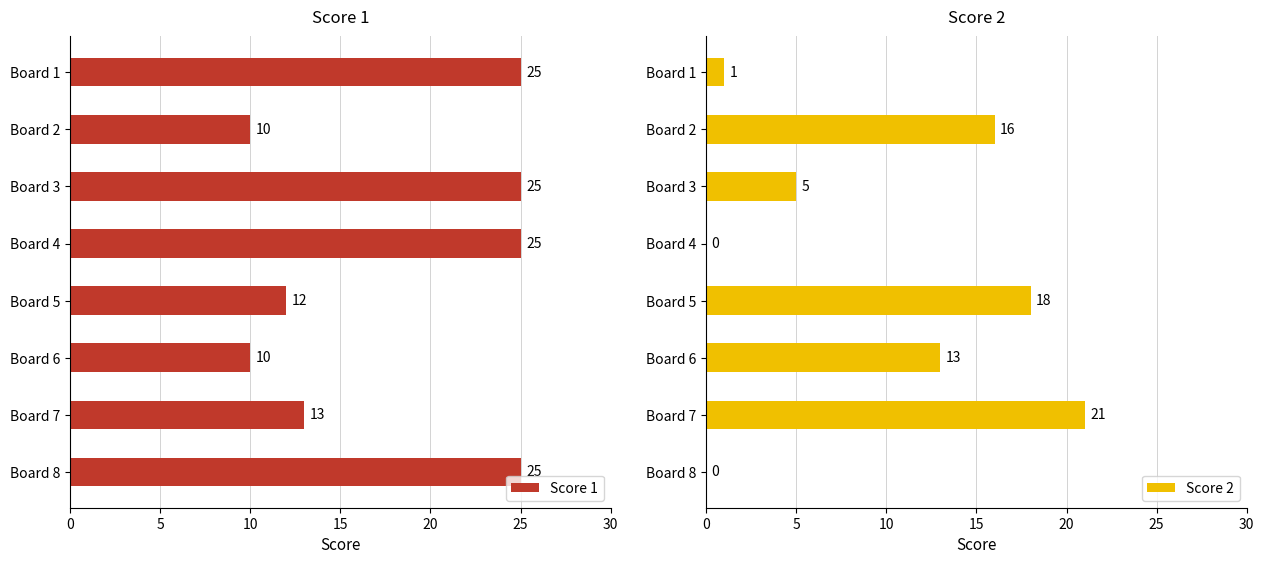

The Score 1 series shows 13 at Board 7. True or false?

True